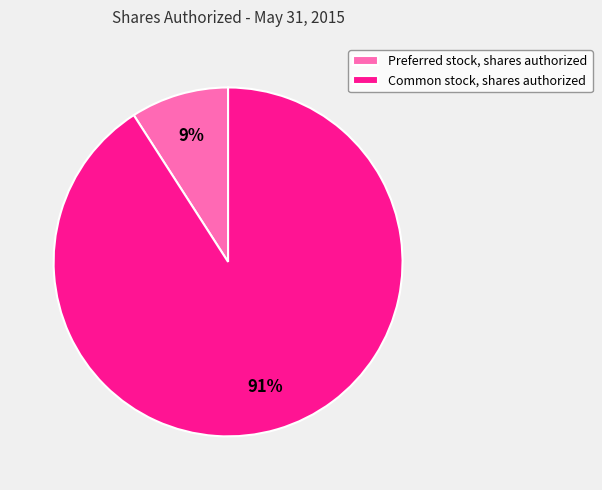

Count the number of slices in the pie.

2